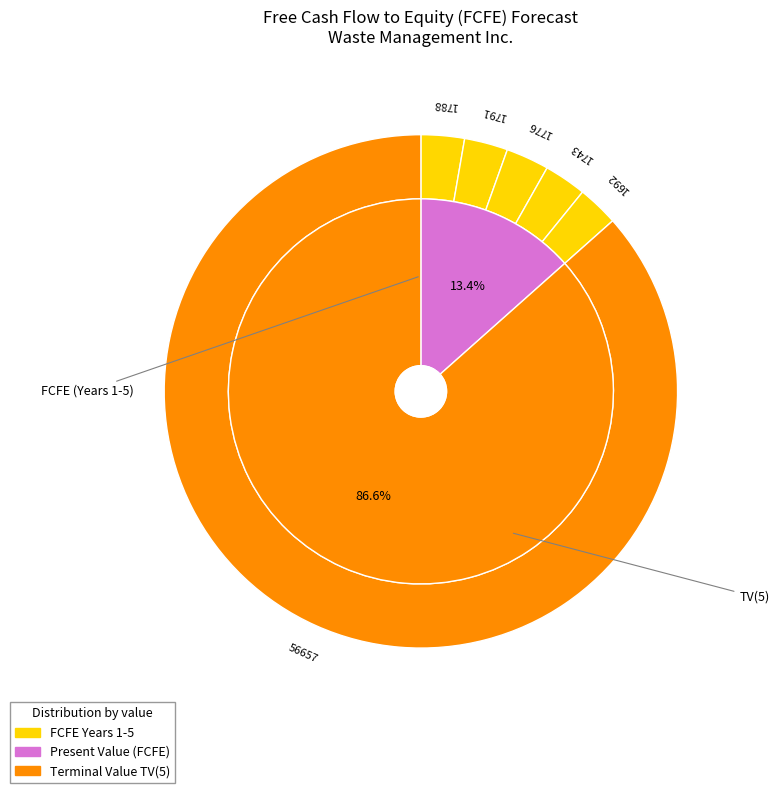

Is there any slice that represents more than half of the pie?

Yes